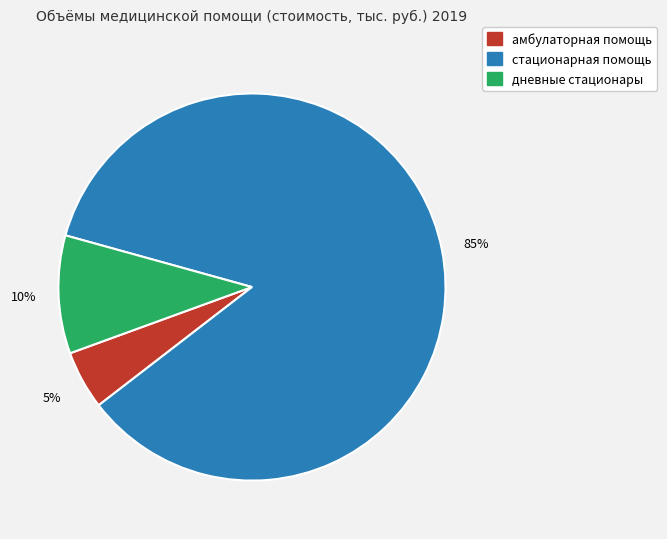

Count the number of slices in the pie.

3